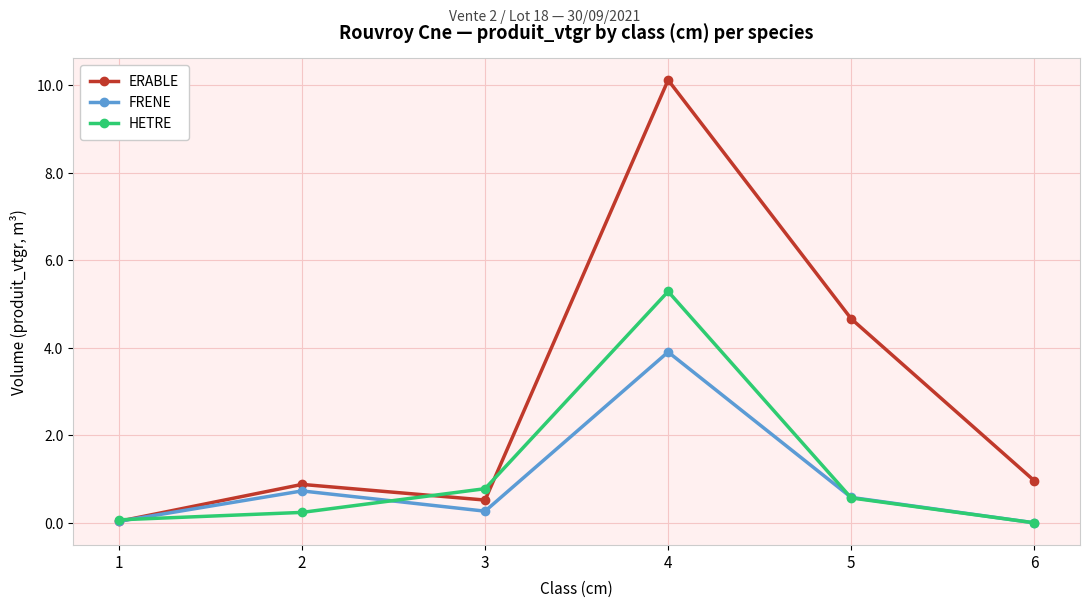

What is the value of the ERABLE point at the 3rd from the left?

0.5